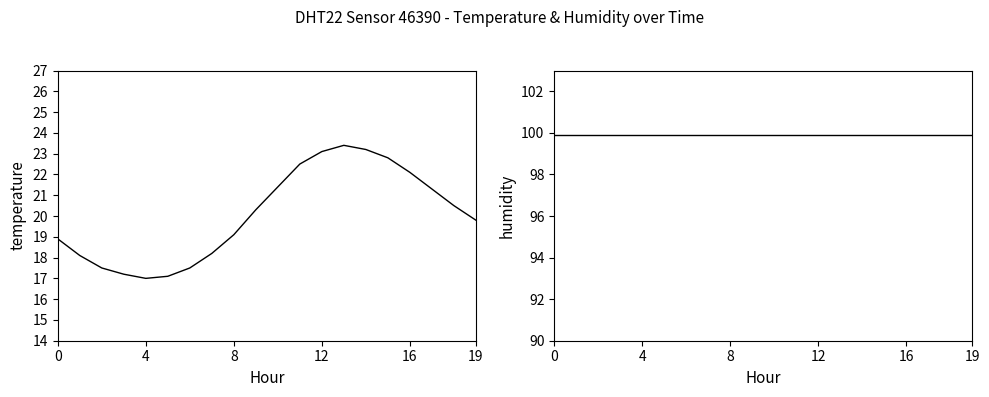

True or false: temperature and humidity cross at least once.

False